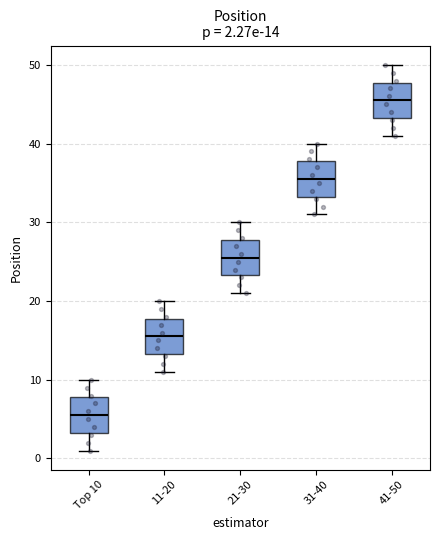

Which box has the lowest median line?

Top 10